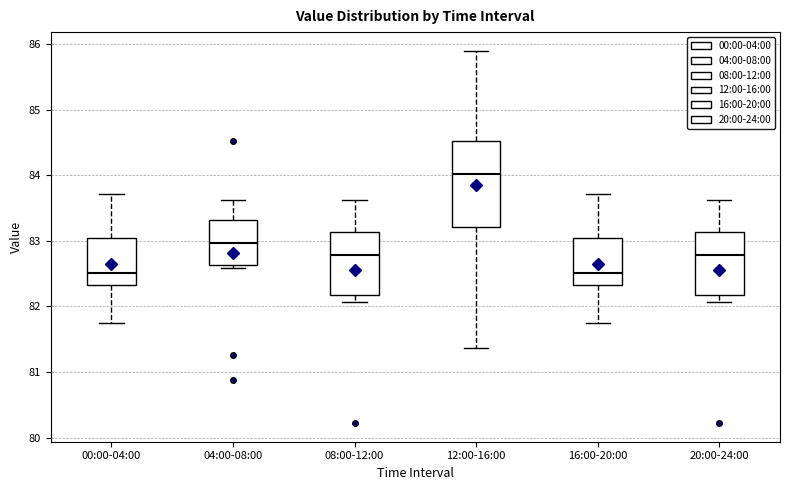

Where is the lower edge of the box for 12:00-16:00 on the y-axis? The values are not printed on the chart, so give them approximately, as read against the axis.

83.2